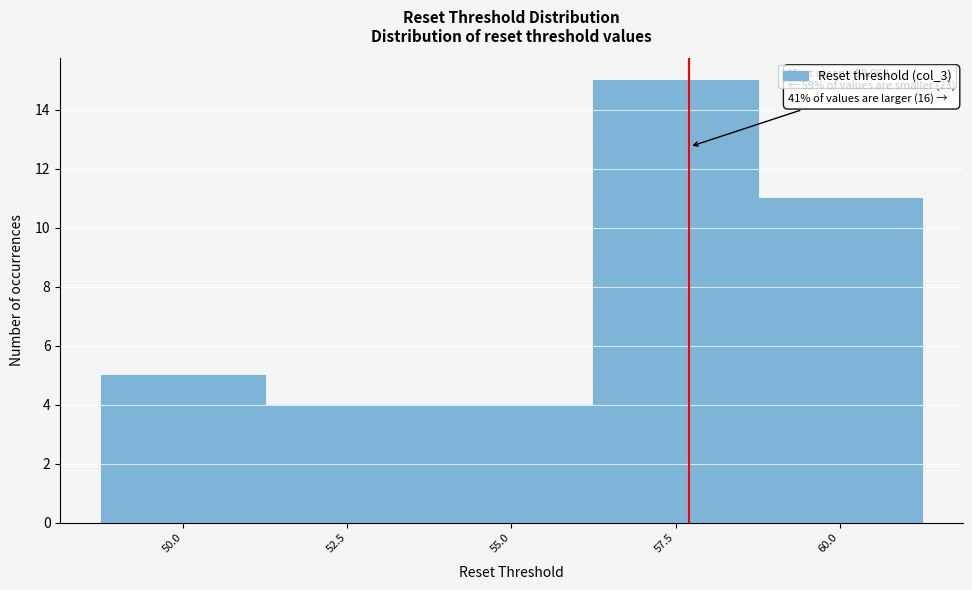

Reading left to right, transcribe all the data shown in this chart.

5	4	4	15	11